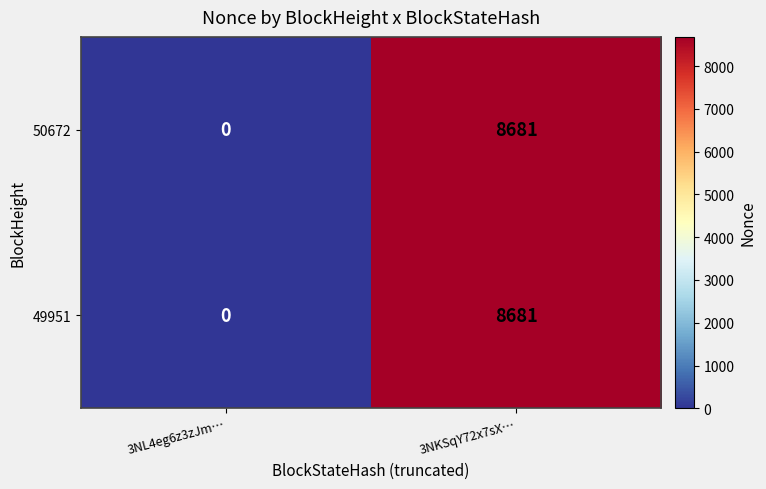

Which label corresponds to the largest value in the chart?

3NKSqY72x7sX…